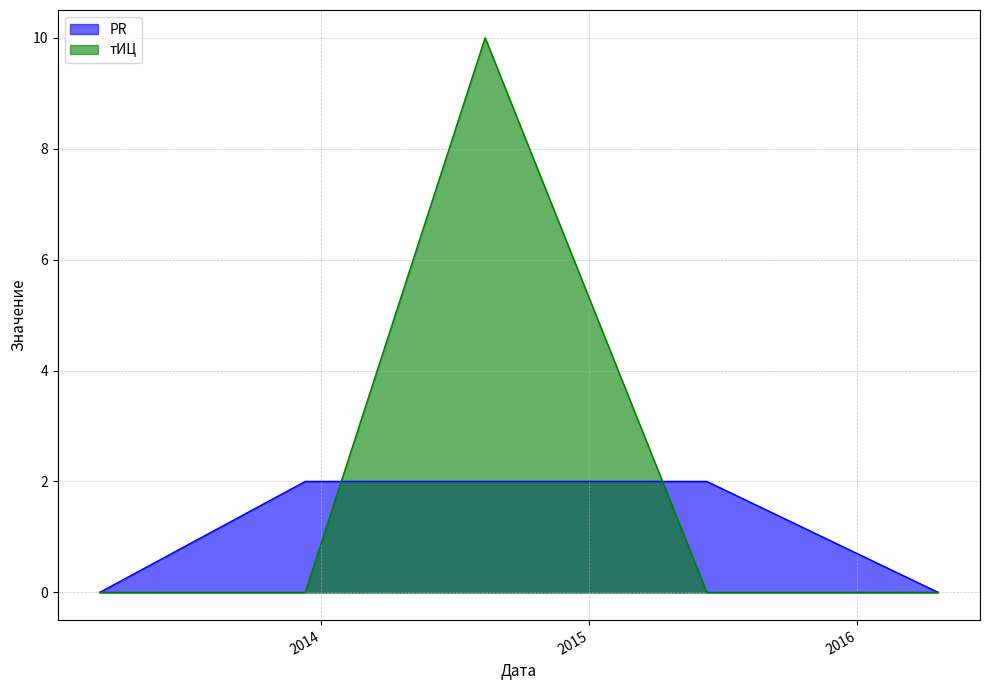

Between which two adjacent categories do PR and тИЦ first intersect?

2013-12-10 and 2014-08-12